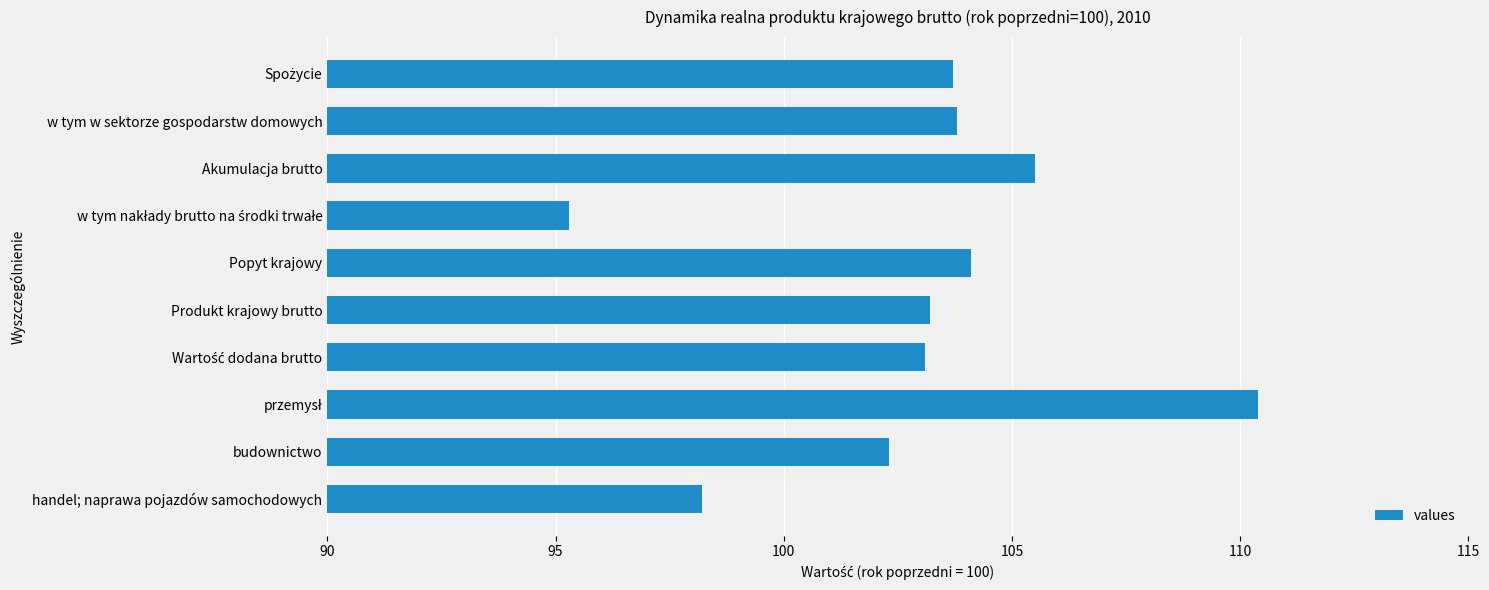

Are the bars horizontal?

Yes